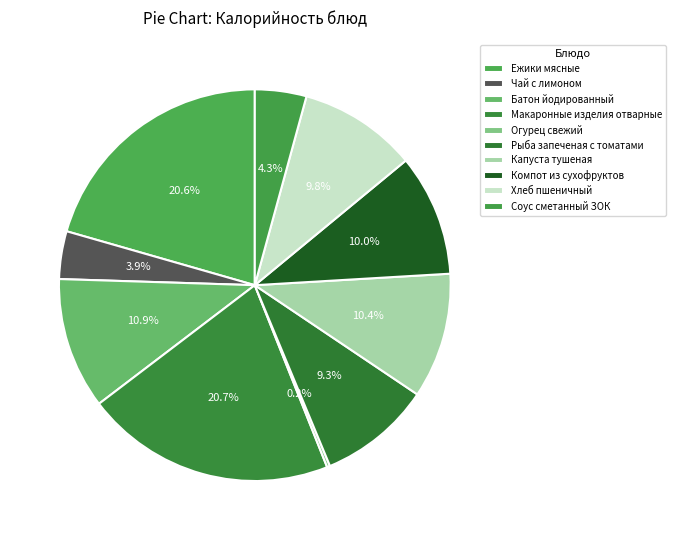

Is there a majority slice in this chart?

No